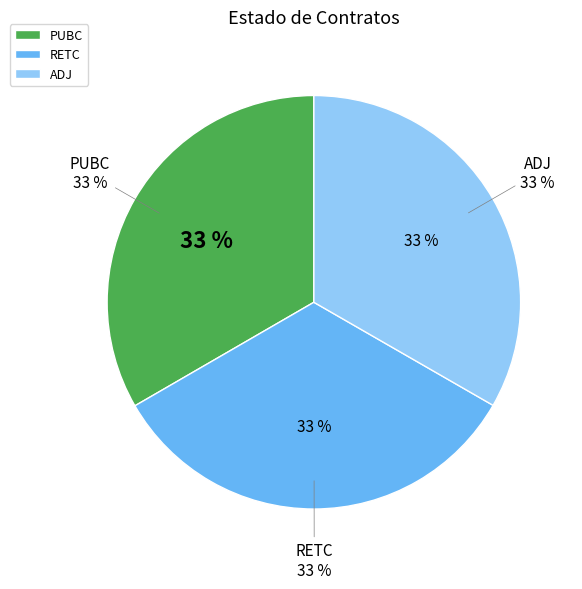

Combined, do RETC and PUBC account for over 50%?

Yes